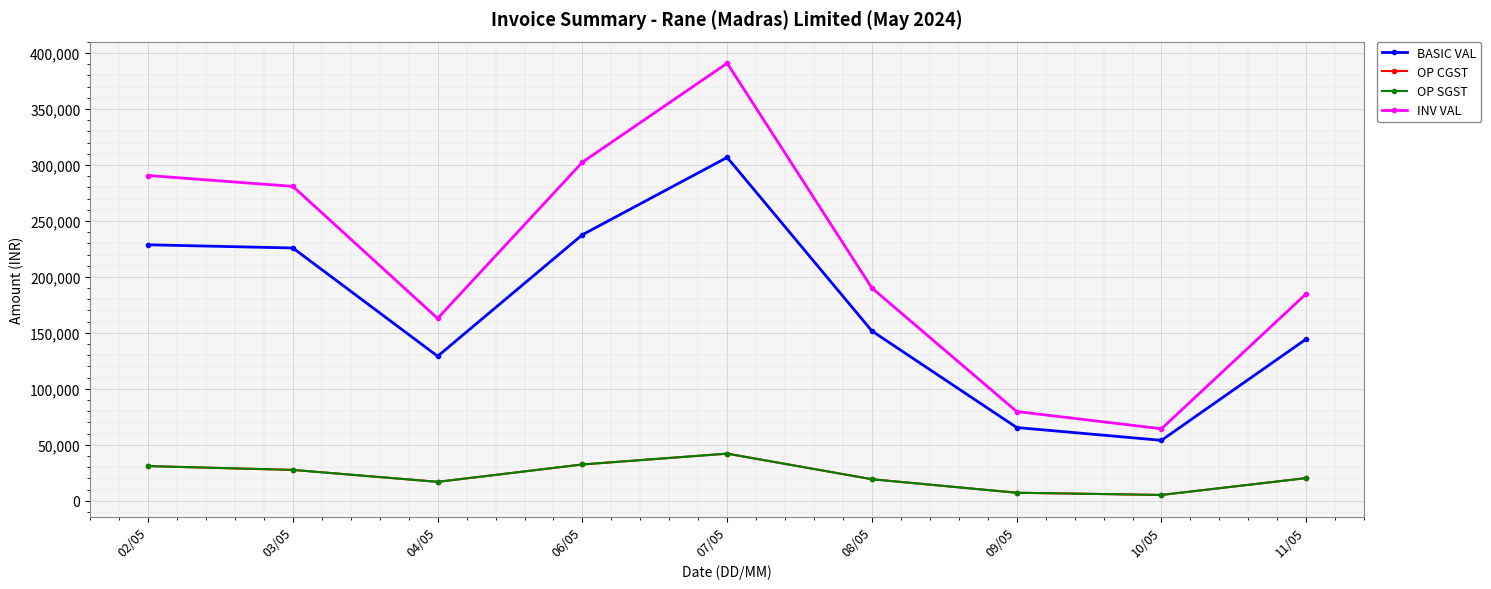

Reading left to right, extract all data points from this chart.

BASIC VAL: 02/05=228710.0	03/05=225843.6	04/05=129146.0	06/05=237701.5	07/05=306787.8	08/05=151660.2	09/05=65427.0	10/05=53974.0	11/05=144485.0
OP CGST: 02/05=30950.2	03/05=27538.1	04/05=16885.8	06/05=32410.7	07/05=42086.3	08/05=19204.8	09/05=7143.8	10/05=5173.6	11/05=20227.9
OP SGST: 02/05=30950.2	03/05=27538.1	04/05=16885.8	06/05=32410.7	07/05=42086.3	08/05=19204.8	09/05=7143.8	10/05=5173.6	11/05=20227.9
INV VAL: 02/05=290610.4	03/05=280919.8	04/05=162917.7	06/05=302523.0	07/05=390960.4	08/05=190069.9	09/05=79714.6	10/05=64321.1	11/05=184940.8